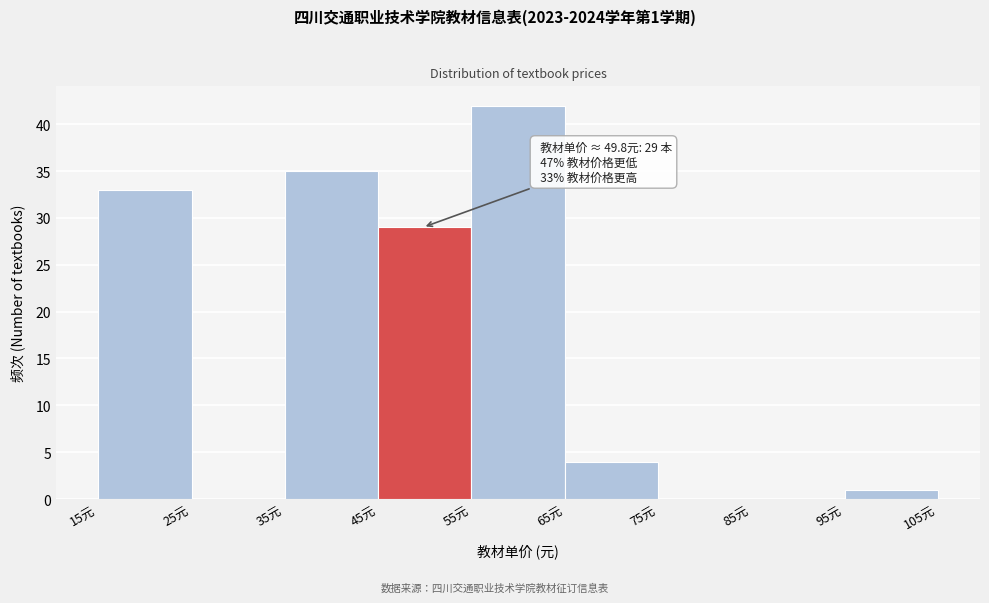

Over which range of the x-axis is the bar tallest?

55 to 65